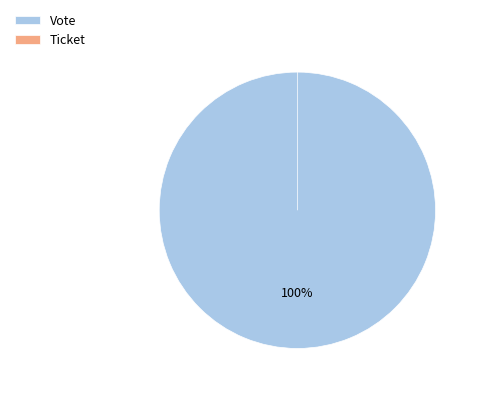

Does Ticket represent more than half of the total?

No